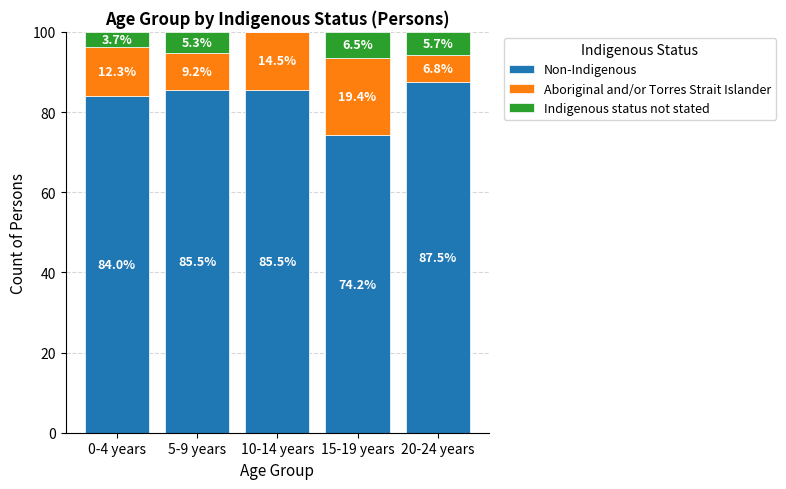

At which label does Non-Indigenous reach its peak?

20-24 years